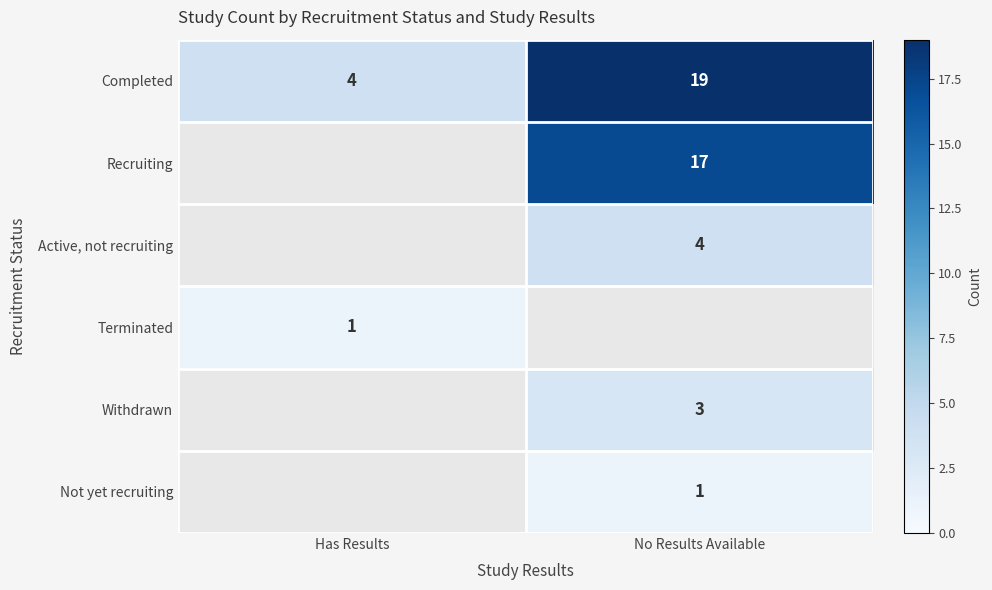

What is the approximate value of Completed at Has Results?

4